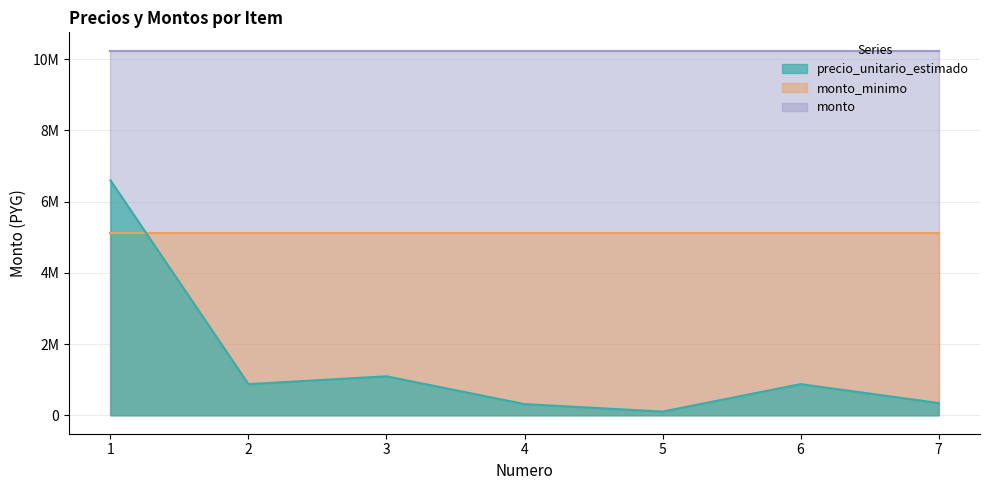

What is the maximum value shown in the chart?

10240000